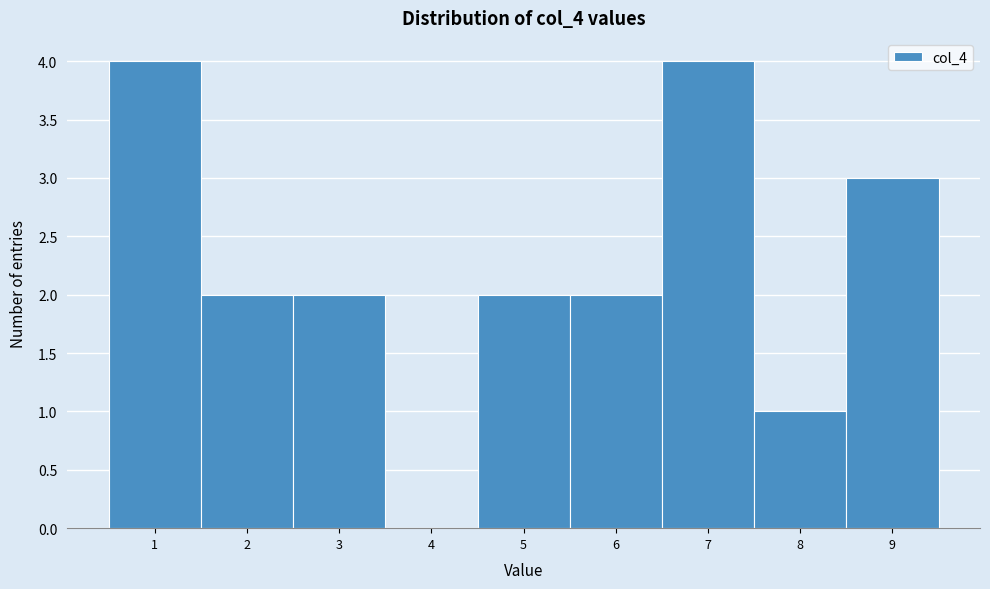

Reading left to right, list all the values displayed in this chart.

1=4	2=2	3=2	4=0	5=2	6=2	7=4	8=1	9=3